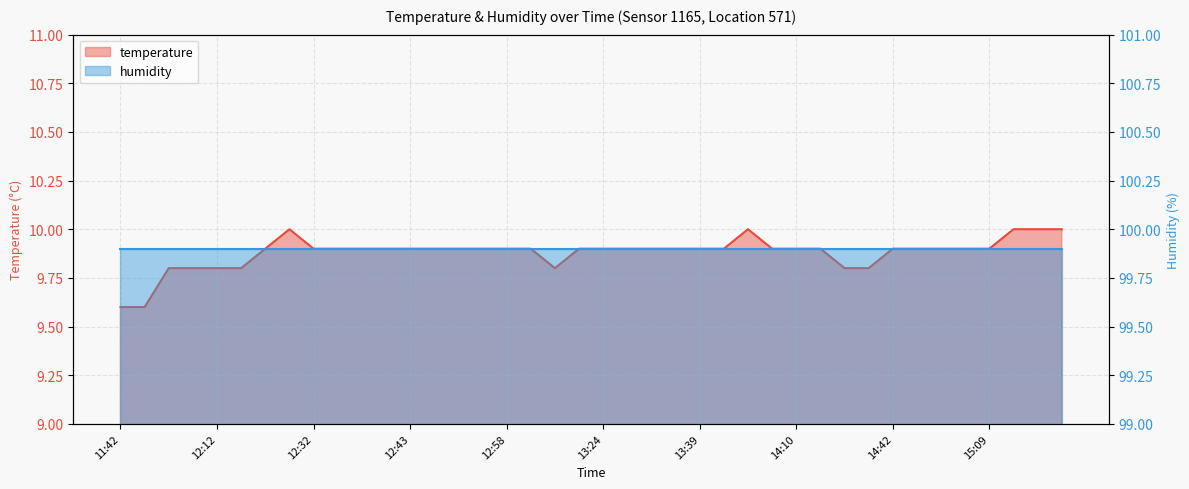

What is the change in value from 12:06 to 13:39?

+0.1